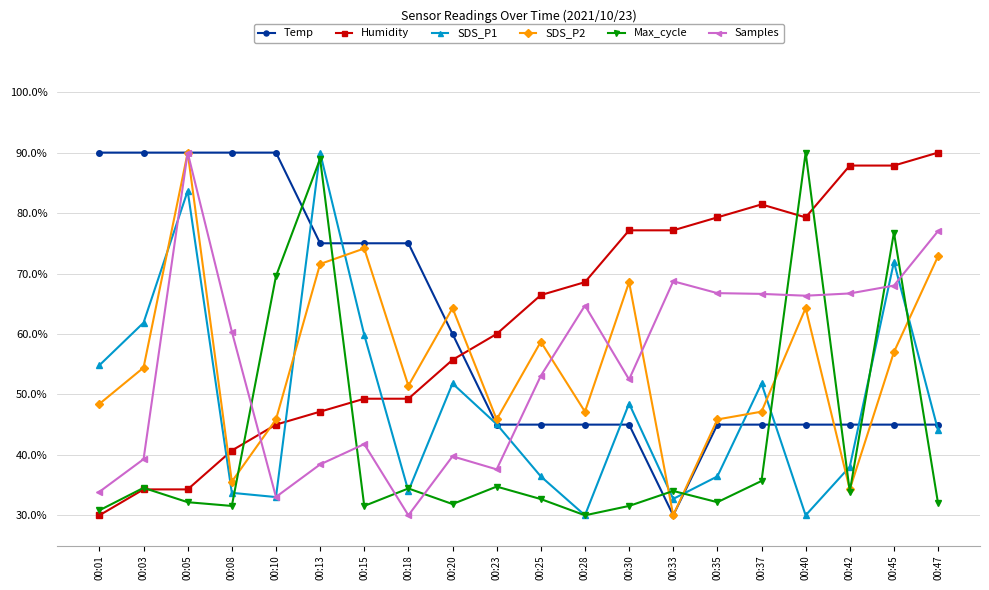

Where is the first local maximum for SDS_P2?

00:05